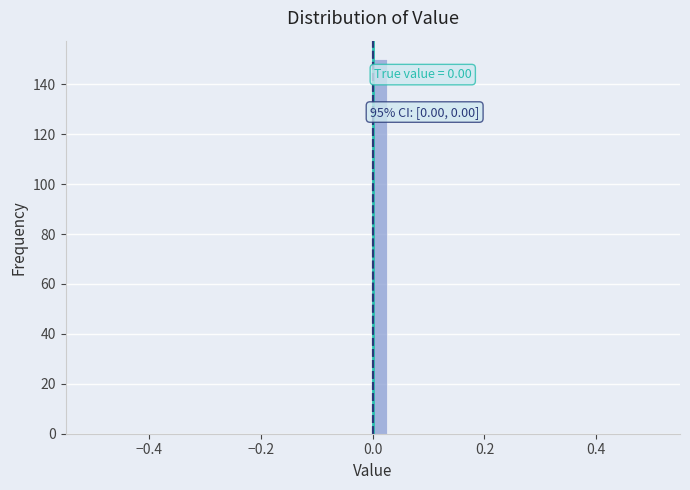

Read against the x-axis, roughly where is the centre of the tallest bar?

0.02